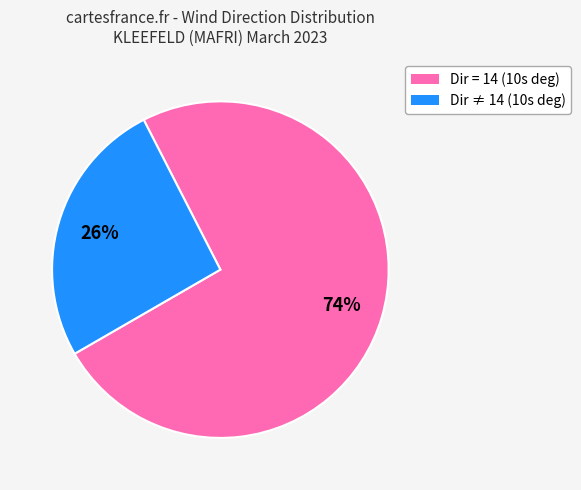

How many slices are in this pie chart?

2